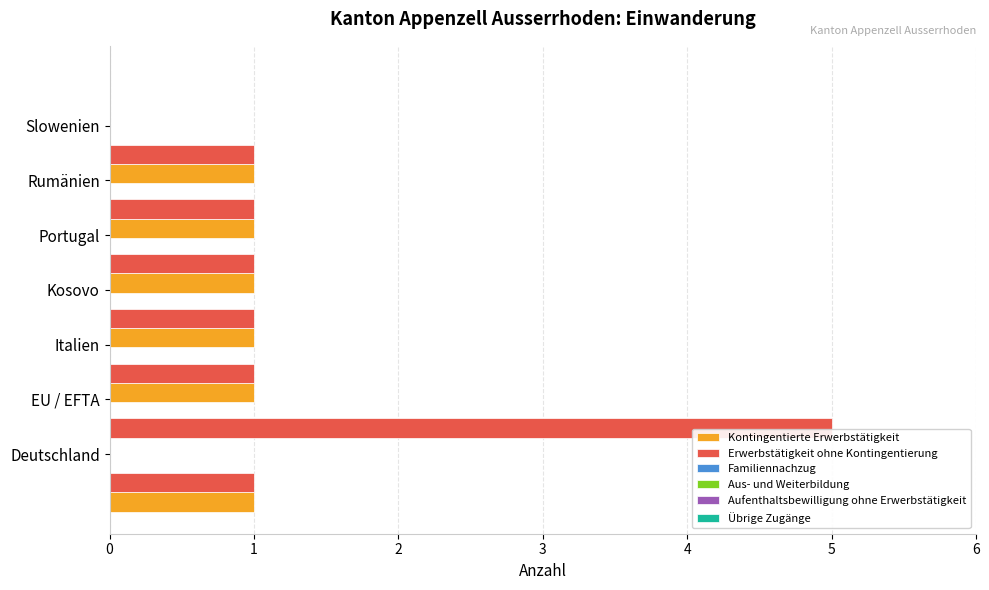

What is the sum of all Erwerbstätigkeit ohne Kontingentierung values?

11